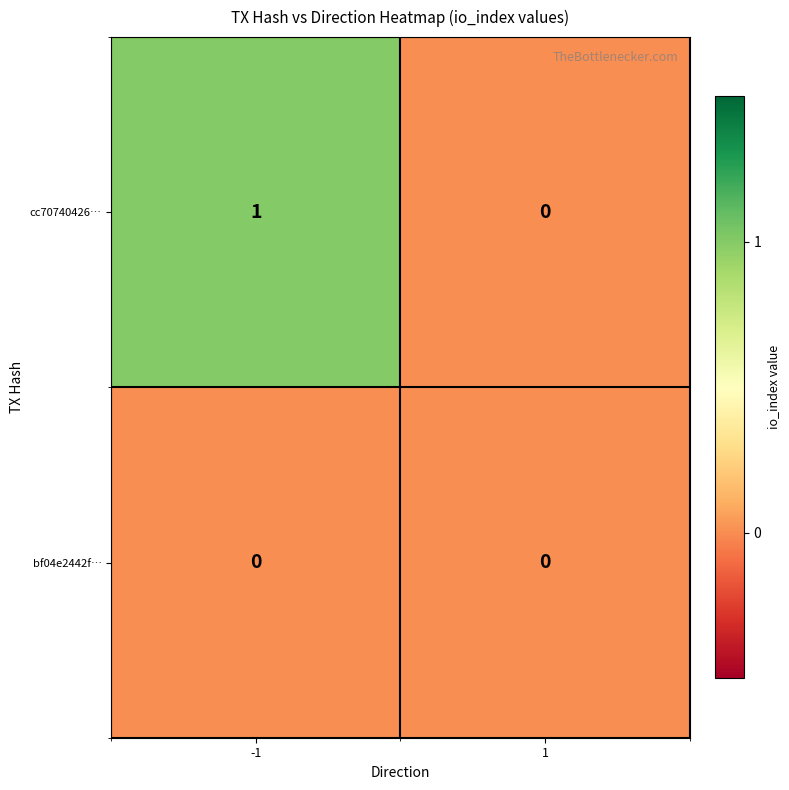

Which series has the widest spread of values?

cc70740426…